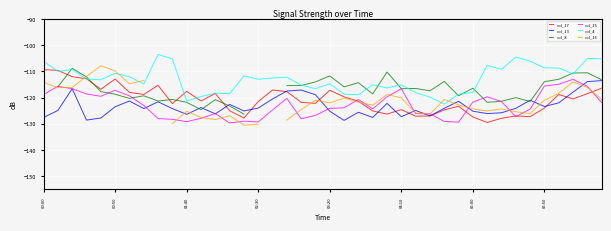

What is the label of the 3rd point from the right?

37